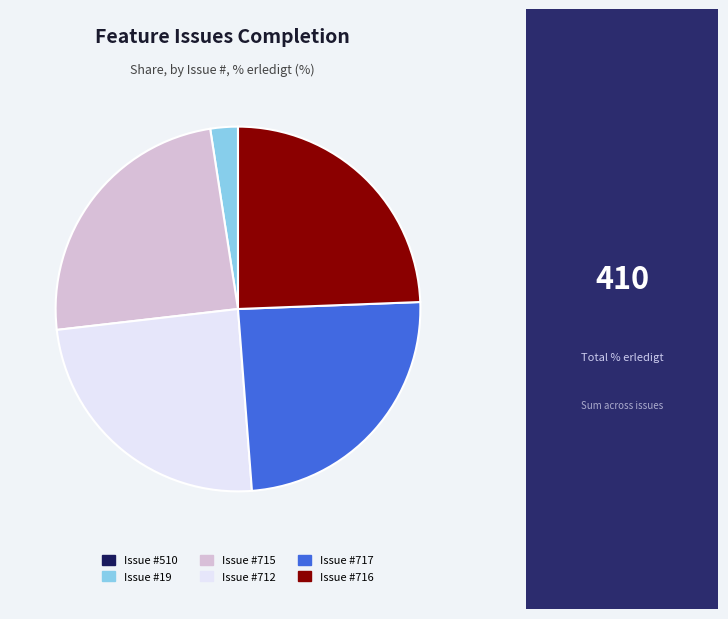

Is there a majority slice in this chart?

No